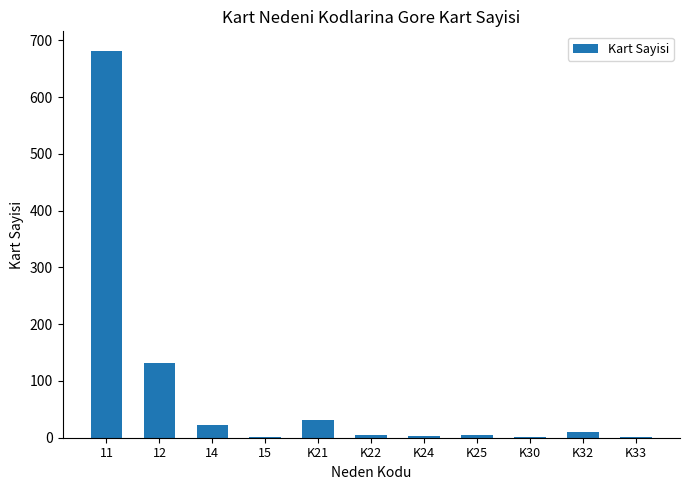

The value at K22 is 5. True or false?

True